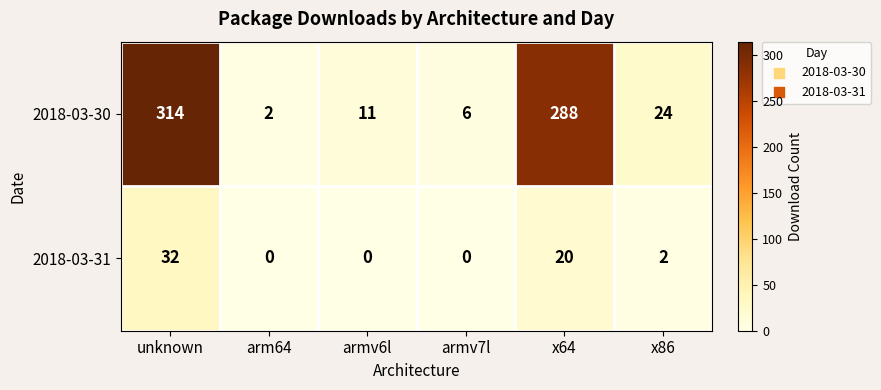

At which category is the sum across all series the highest?

unknown